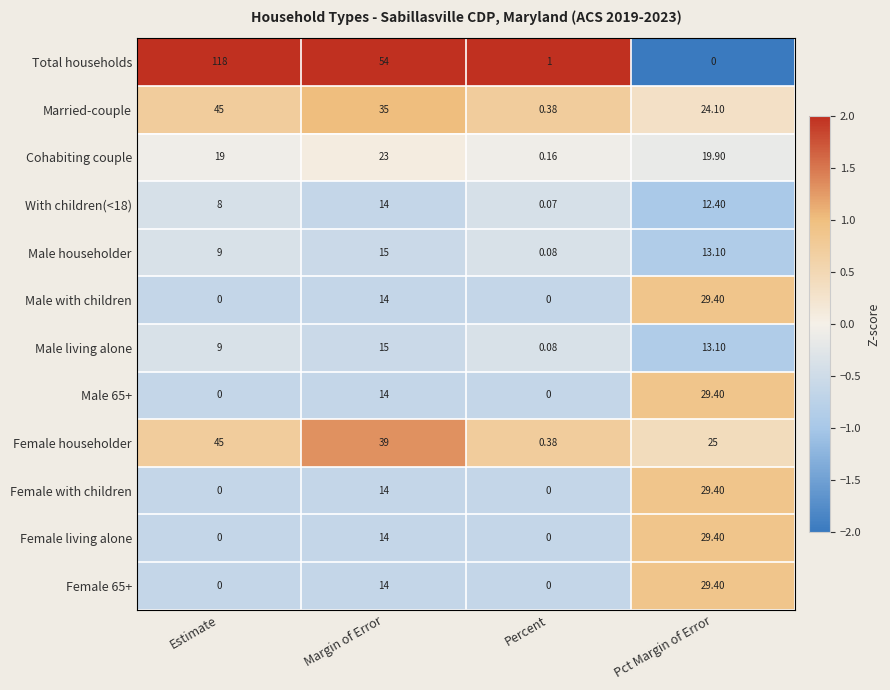

At which category does the chart reach its peak across all series?

Estimate